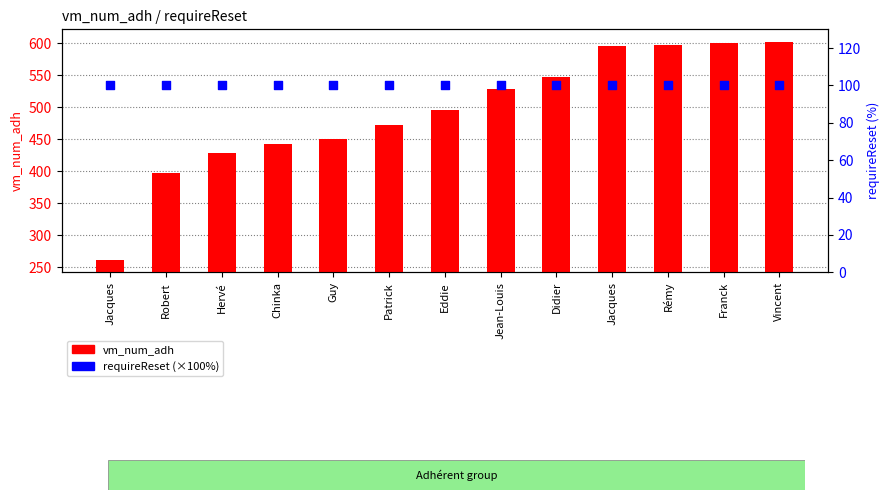

Which series reaches the maximum Y coordinate?

vm_num_adh